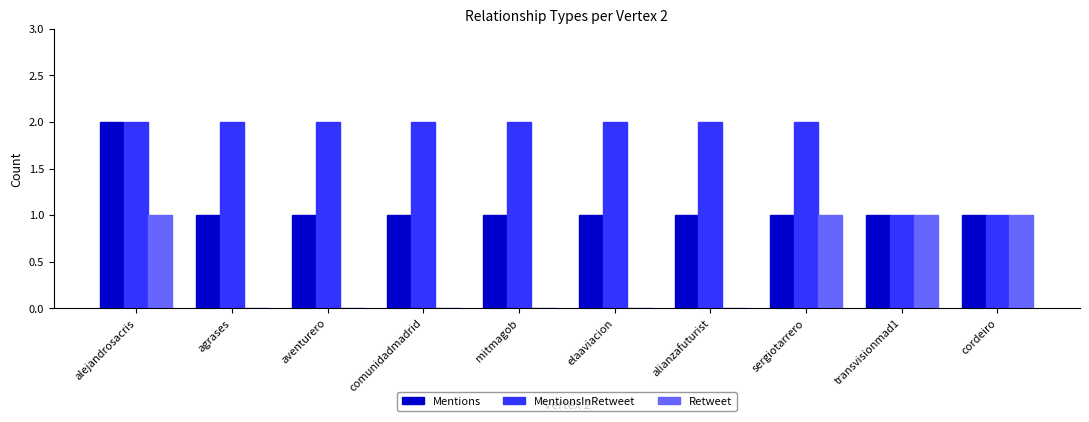

Does the chart contain stacked bars?

No